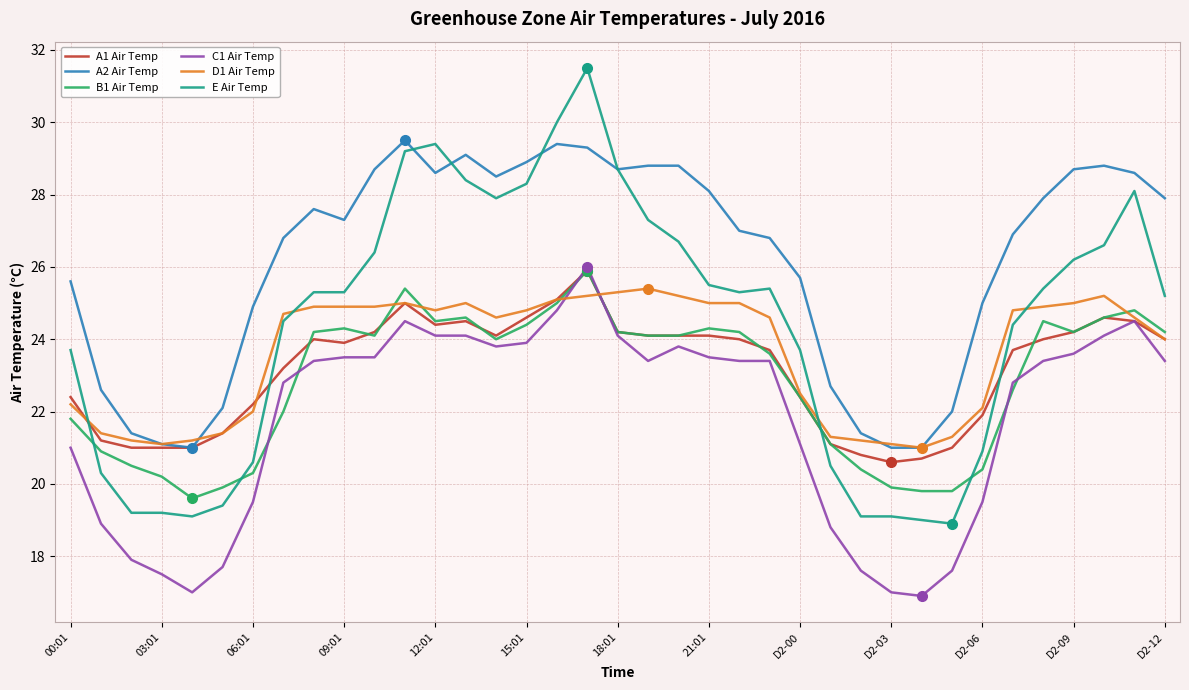

What is the maximum value shown in the chart?

31.5